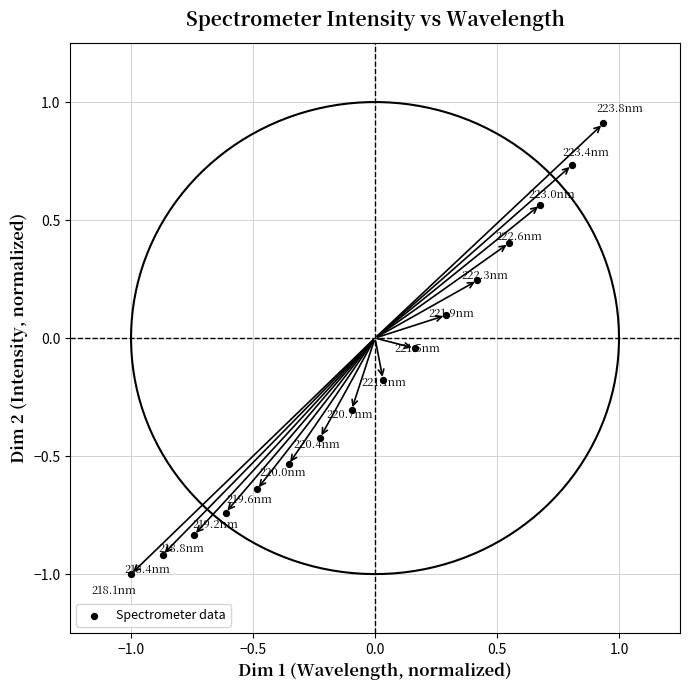

What is the range of Y values (max minus min)?

1.9